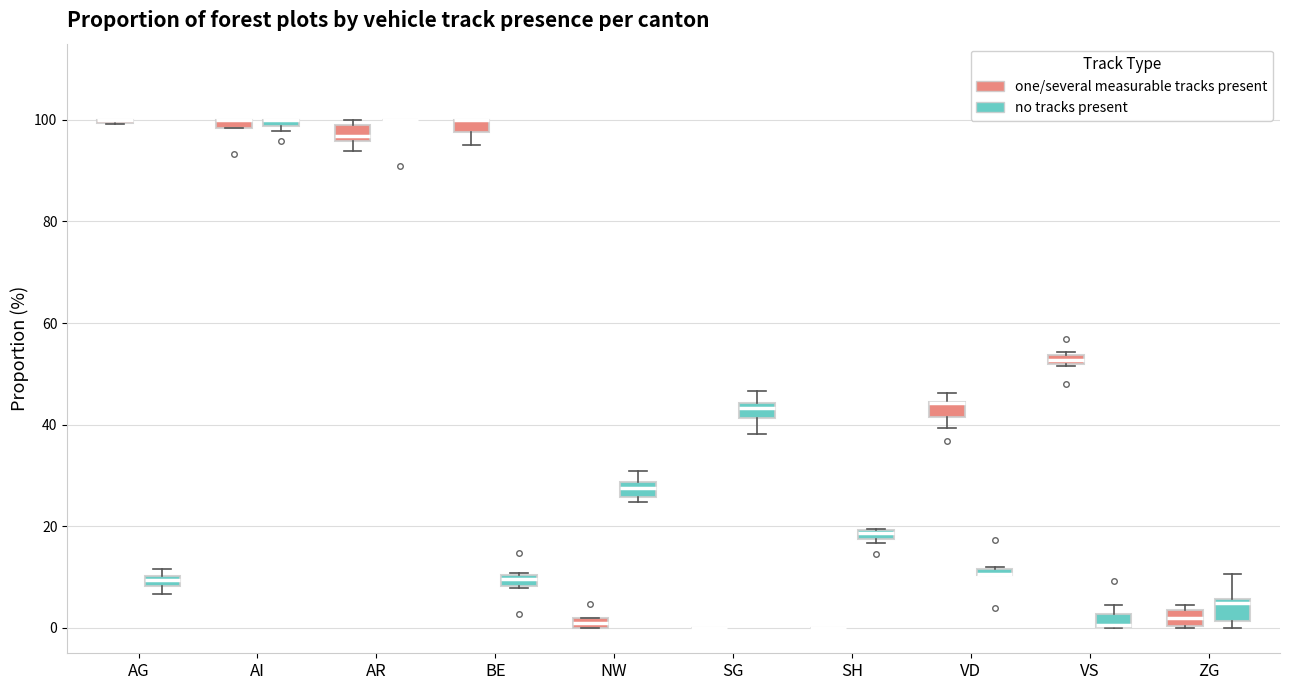

Where is the lower edge of the box for VD (no tracks present) on the y-axis? The values are not printed on the chart, so give them approximately, as read against the axis.

10